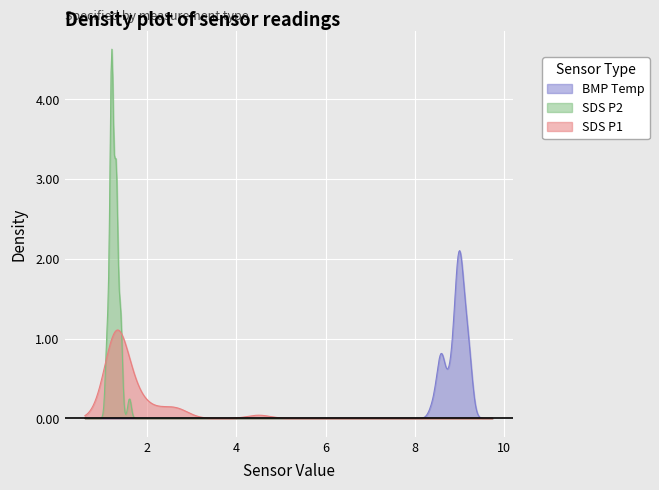

The SDS_P2 series shows 0.4 at 29. True or false?

False